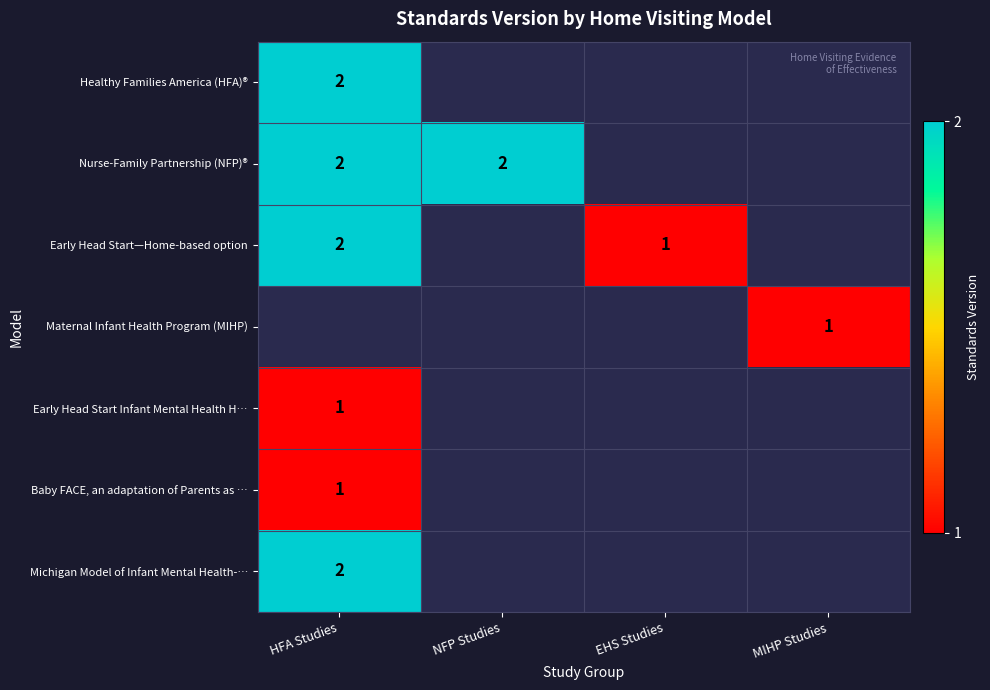

At how many categories does at least one series exceed 1?

2